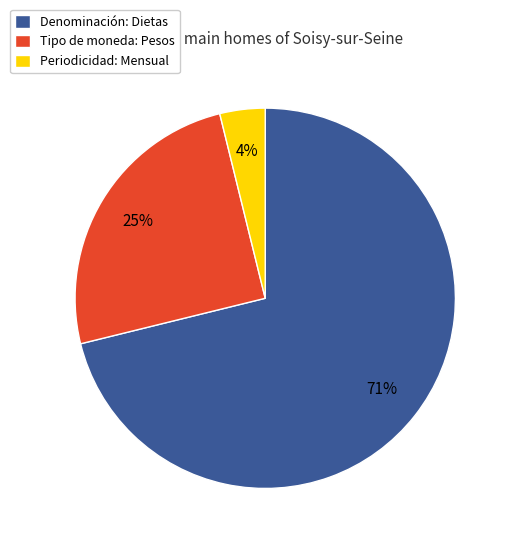

Count the number of slices in the pie.

3